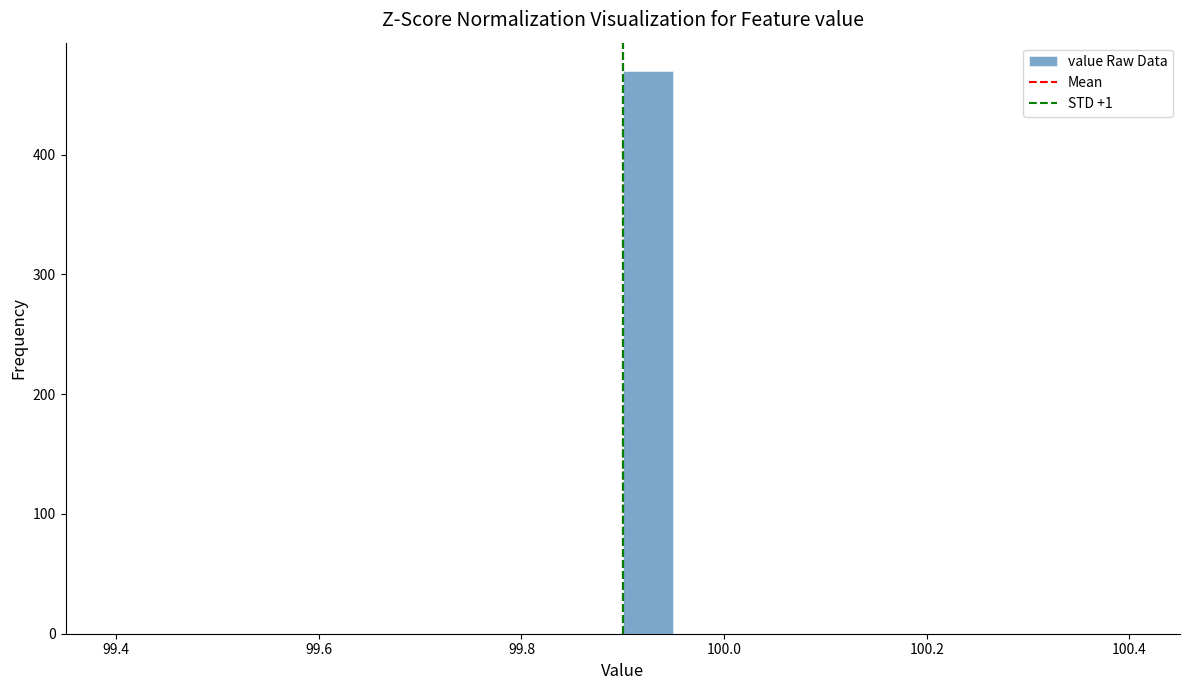

Read against the x-axis, roughly where is the centre of the tallest bar?

99.92